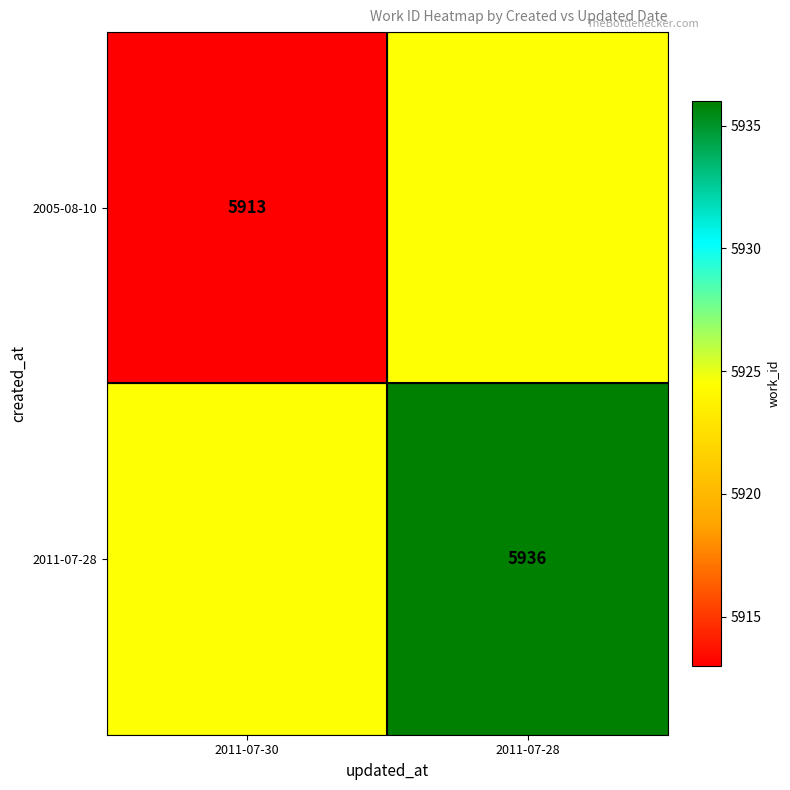

What is the spread (max minus min) of values at 2011-07-28?

11.5